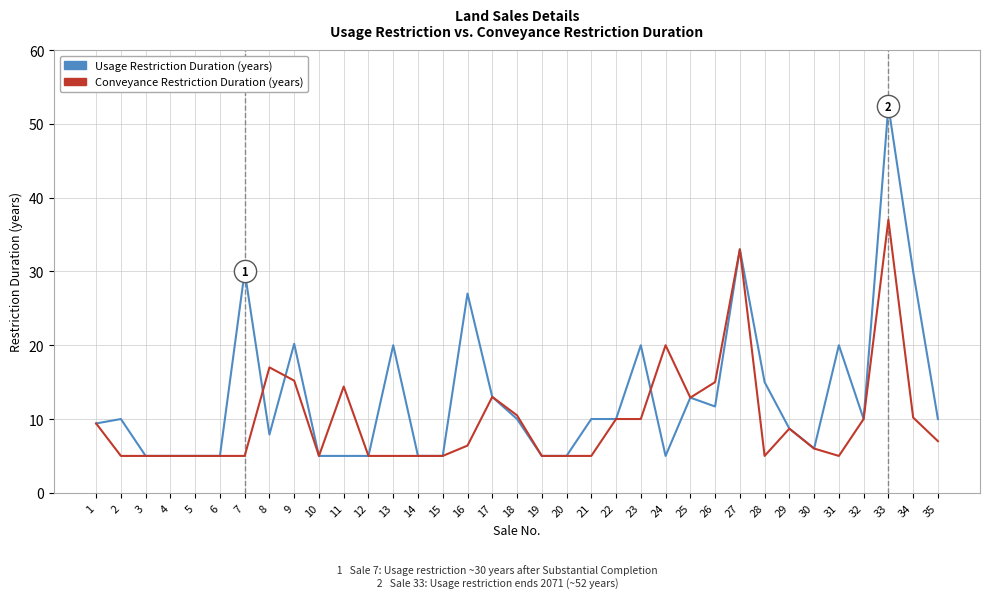

What is the total value across all series at 35?

17.0